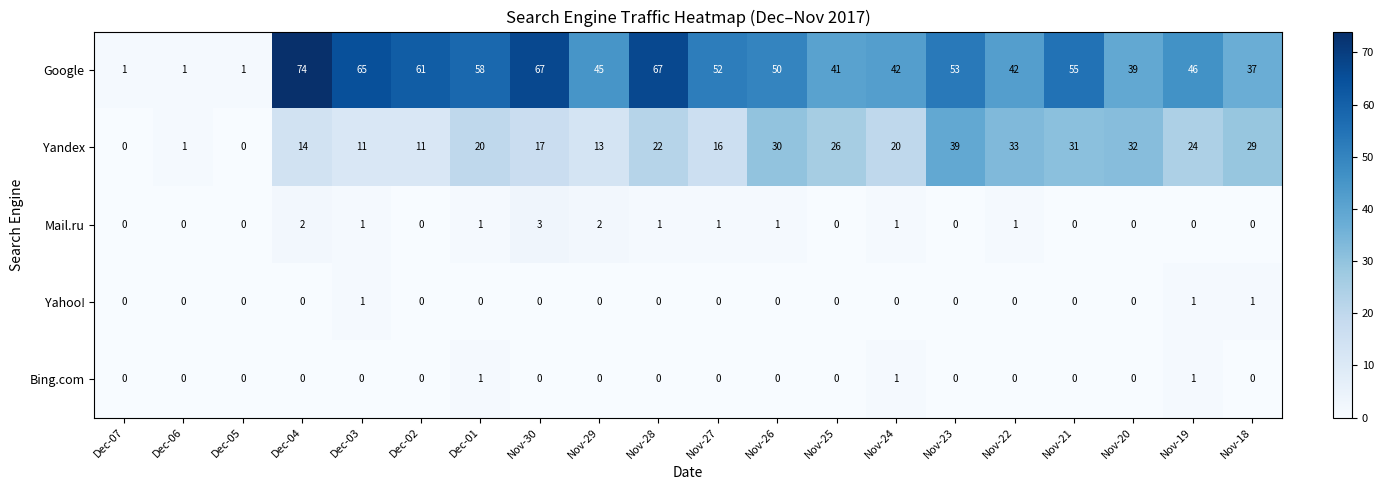

Which label corresponds to the largest value in the chart?

Dec-04